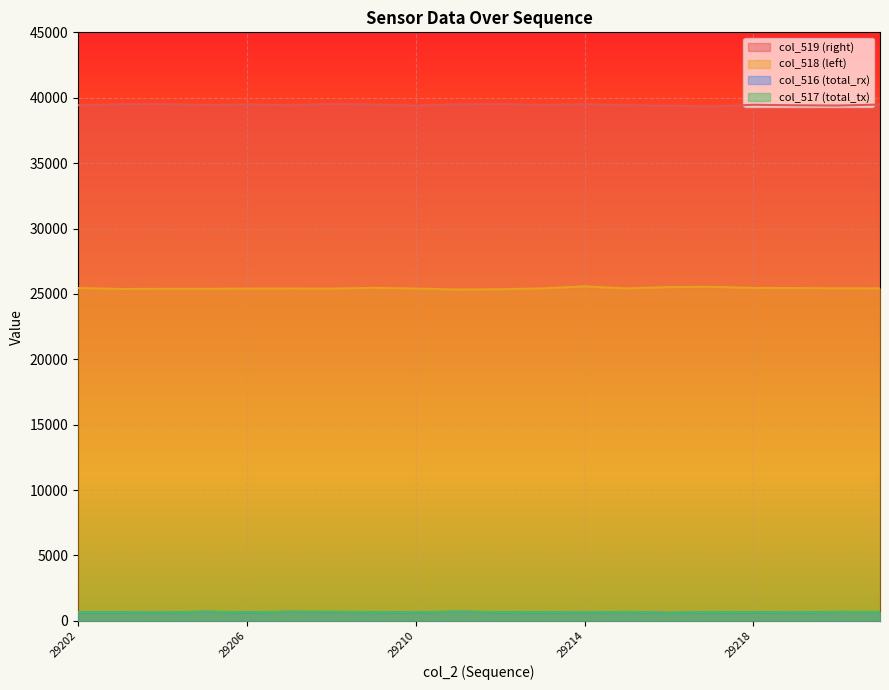

Which category has the highest value across all series?

29208